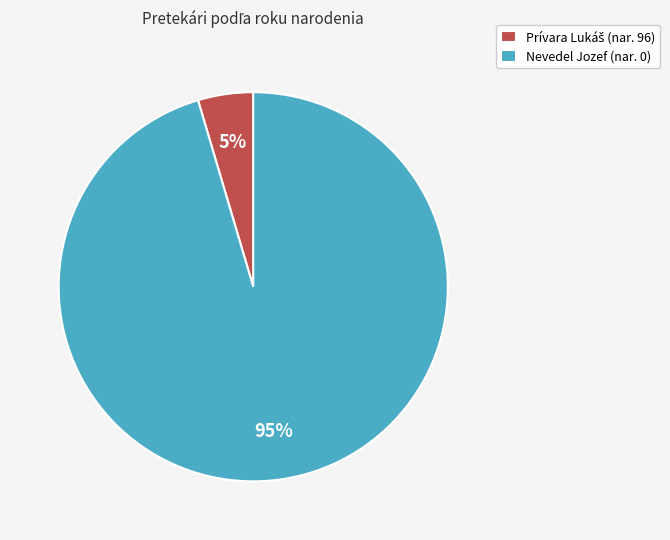

True or false: Nevedel Jozef (nar. 0) accounts for 95% of the total.

True